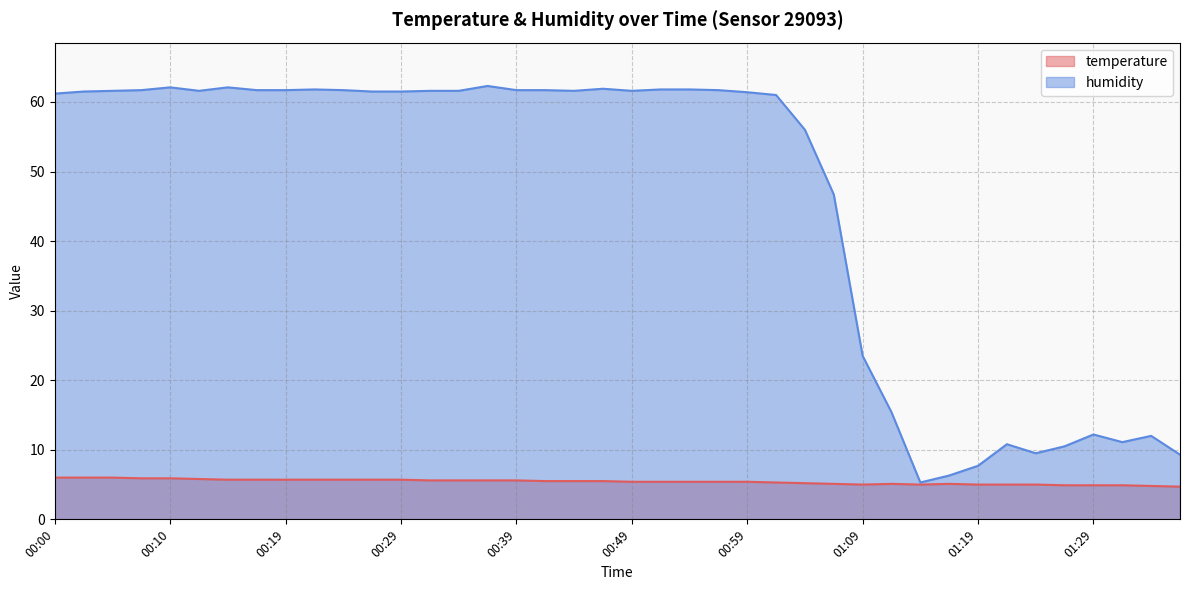

What is the difference between the temperature values at 00:29 and 01:31?

0.8